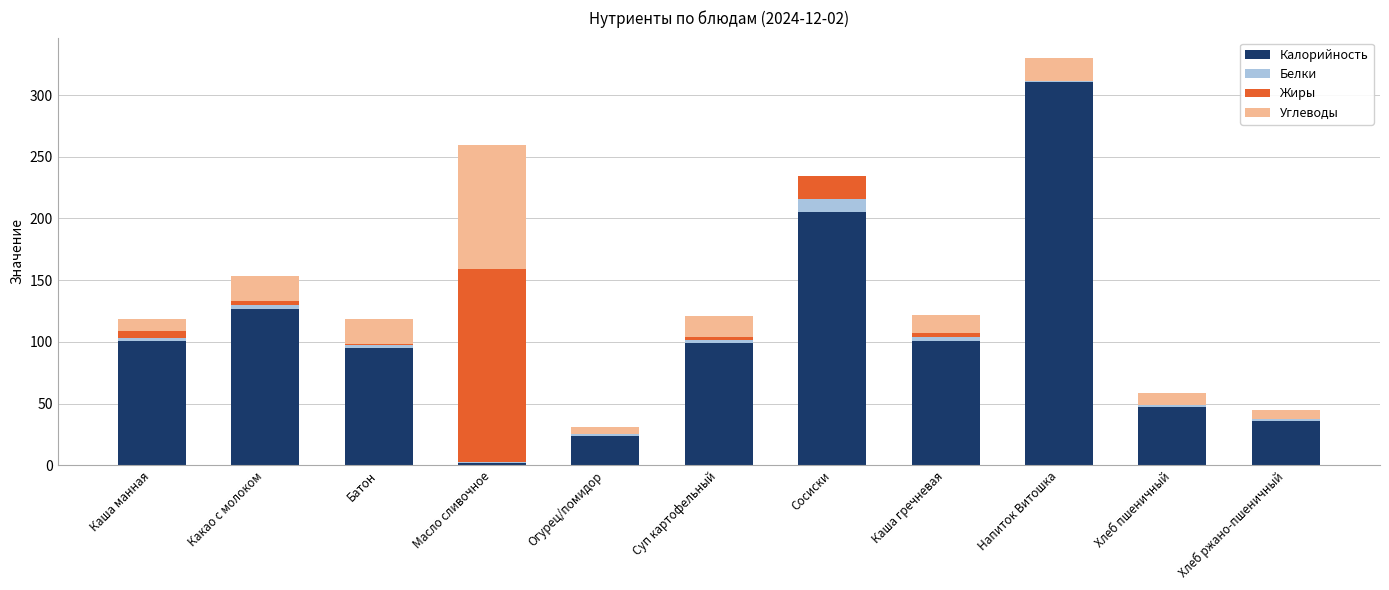

Does the chart contain stacked bars?

Yes